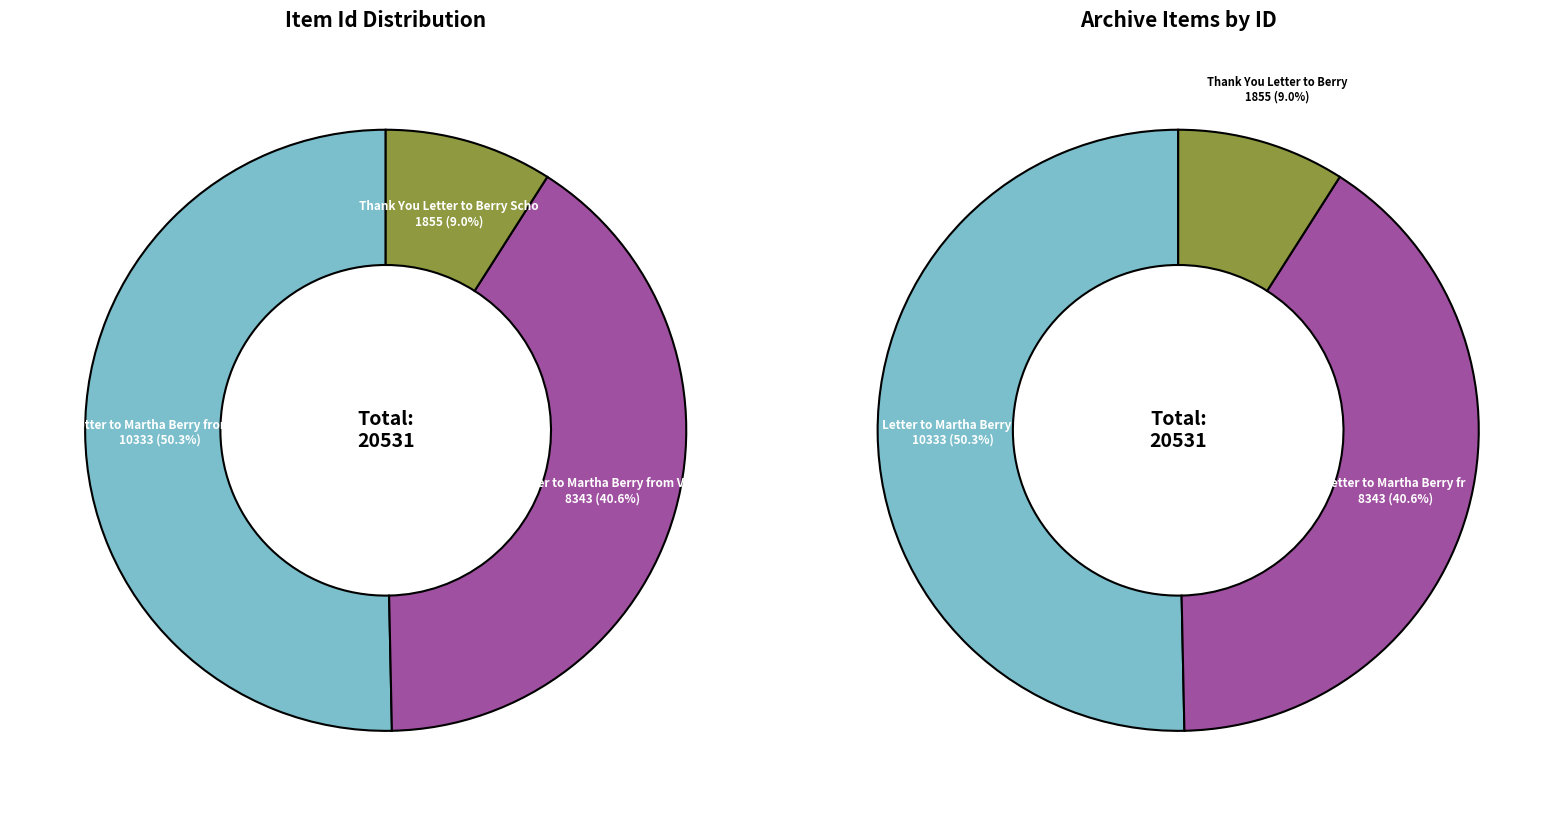

To the nearest percent, what is the difference between the Letter to Martha Berry from Suzanne House (10333) and Thank You Letter to Berry Schools (1855) slice percentages?

41%